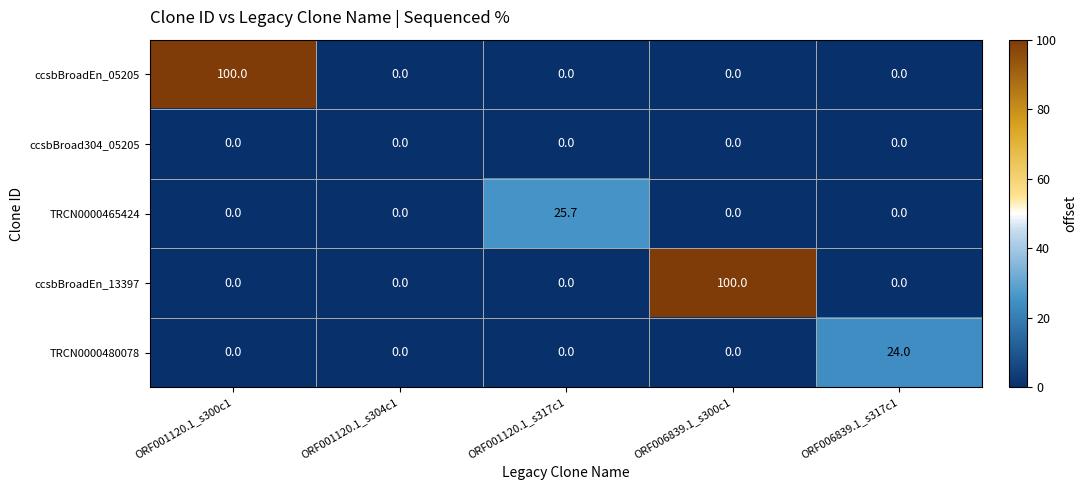

Reading left to right, extract all data points from this chart.

ccsbBroadEn_05205: 100.0	0.0	0.0	0.0	0.0
ccsbBroad304_05205: 0.0	0.0	0.0	0.0	0.0
TRCN0000465424: 0.0	0.0	25.7	0.0	0.0
ccsbBroadEn_13397: 0.0	0.0	0.0	100.0	0.0
TRCN0000480078: 0.0	0.0	0.0	0.0	24.0